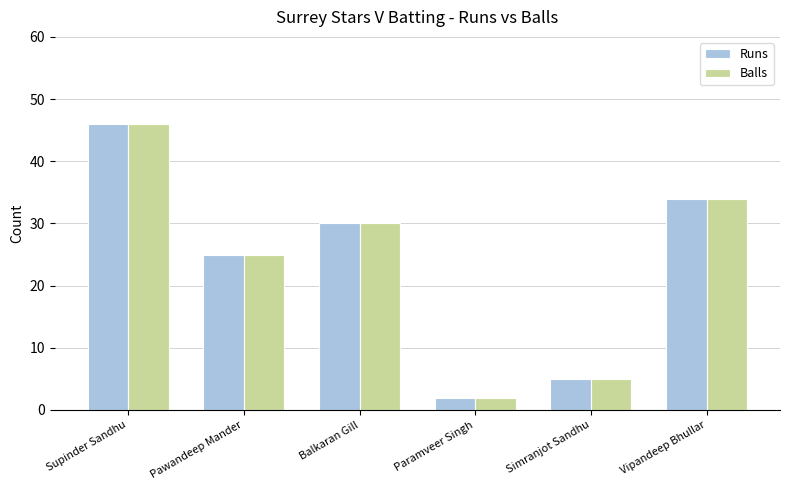

At which label is Runs closest to 24?

Pawandeep Mander